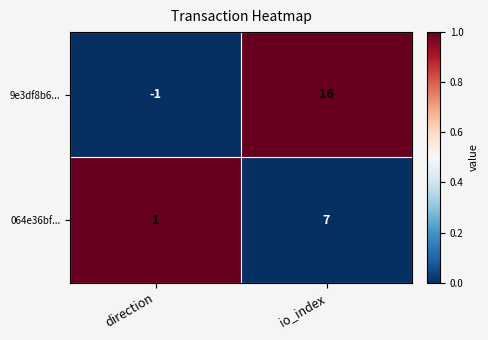

Between direction and io_index, which series saw the biggest shift?

9e3df8b6...